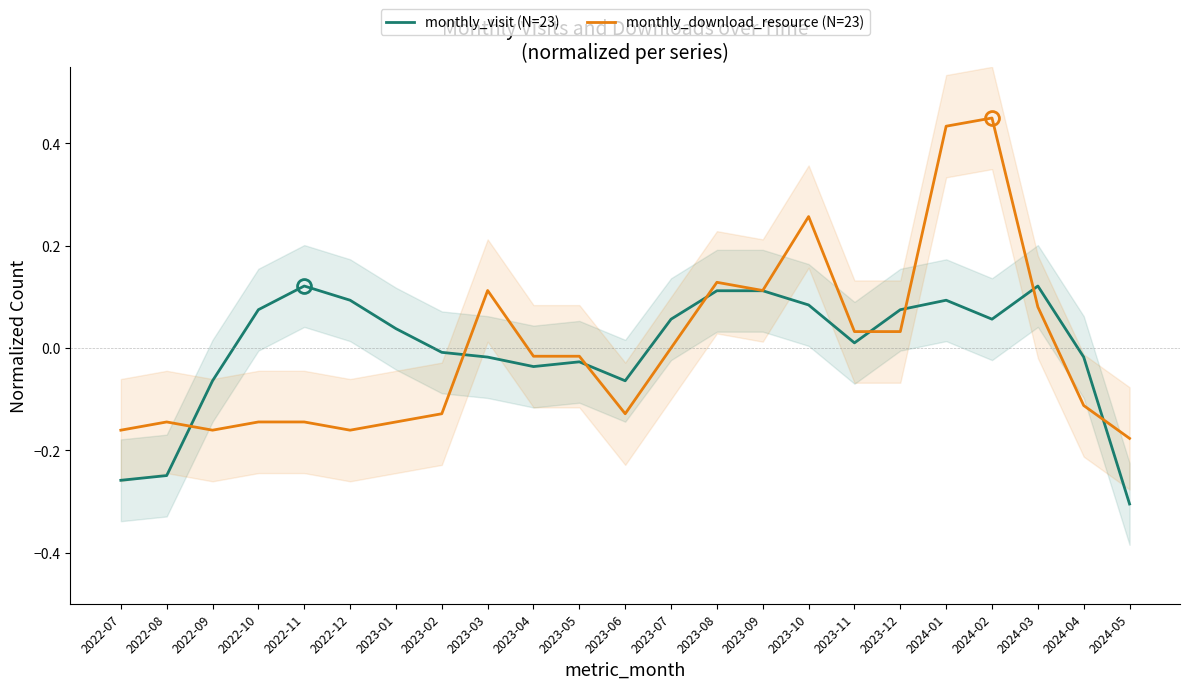

After their last crossing, which series has the higher values: monthly_visit (N=23) or monthly_download_resource (N=23)?

monthly_download_resource (N=23)